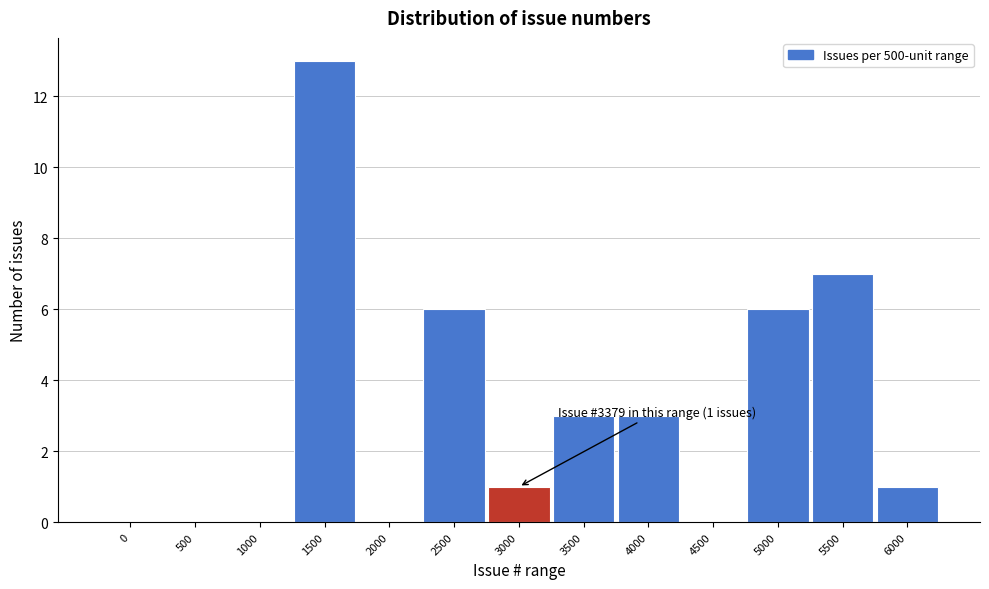

Which category has the highest value across all series?

1500